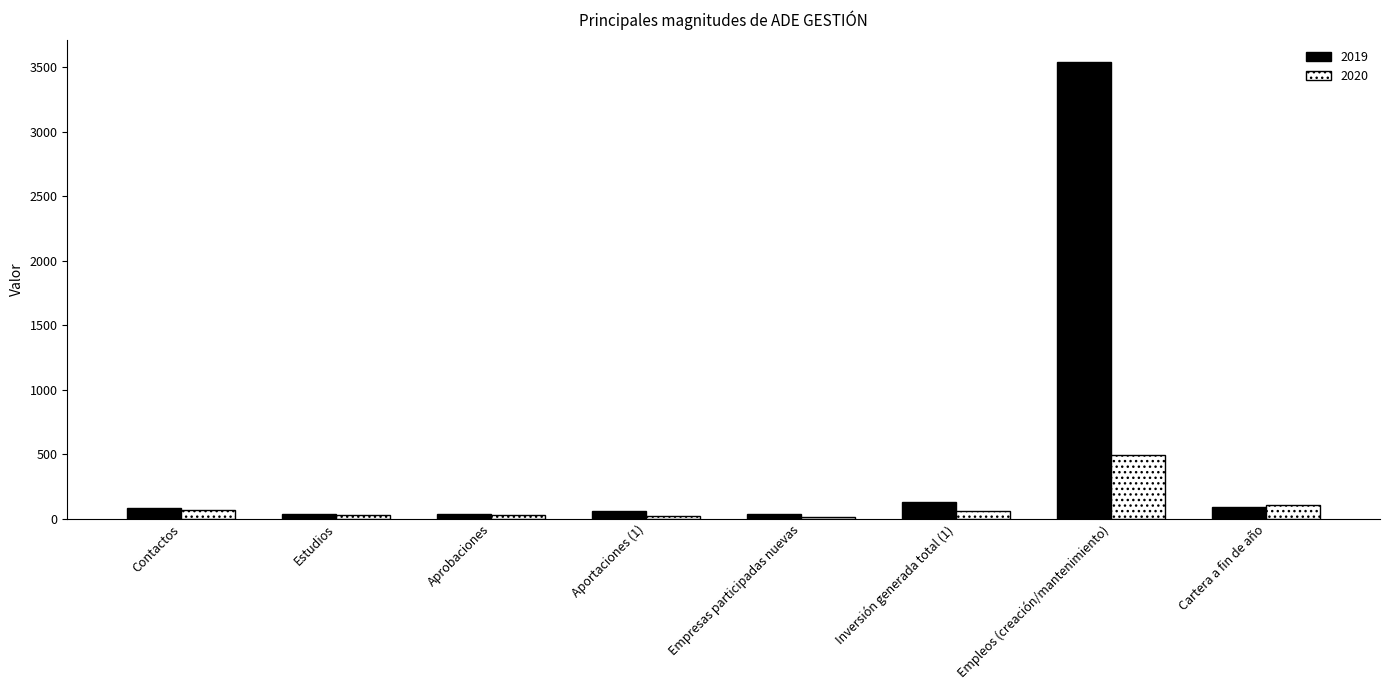

Read the 2019 value at Contactos.

83.0